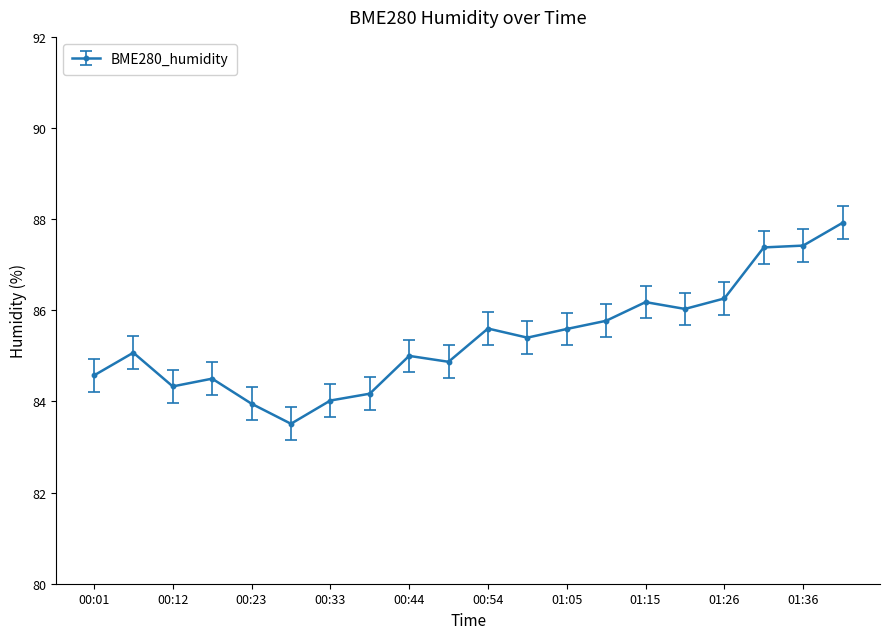

True or false: there are more than 0 points higher than both neighbors.

True